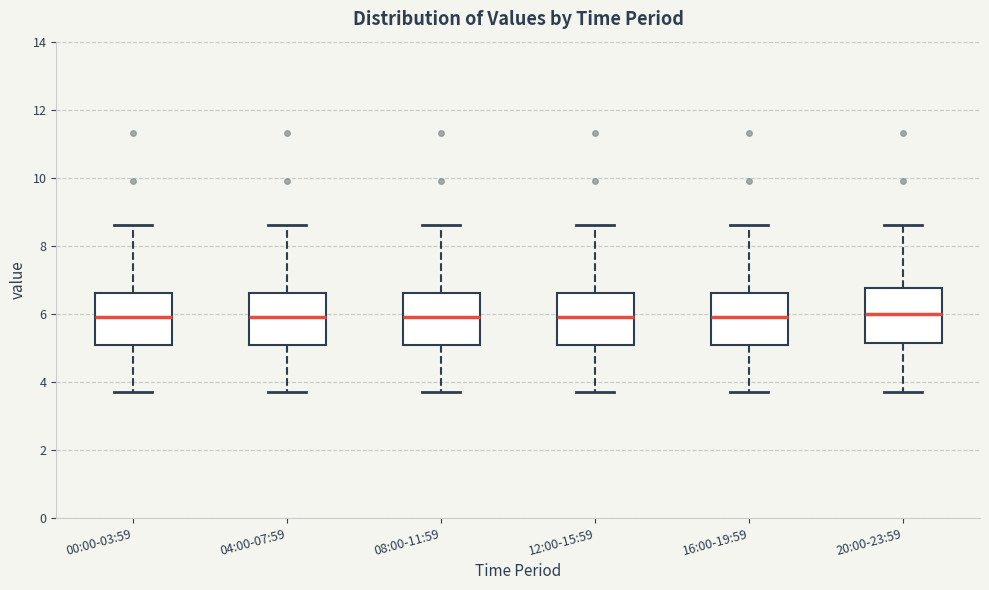

Where is the upper edge of the box for 12:00-15:59 on the y-axis? The values are not printed on the chart, so give them approximately, as read against the axis.

6.6